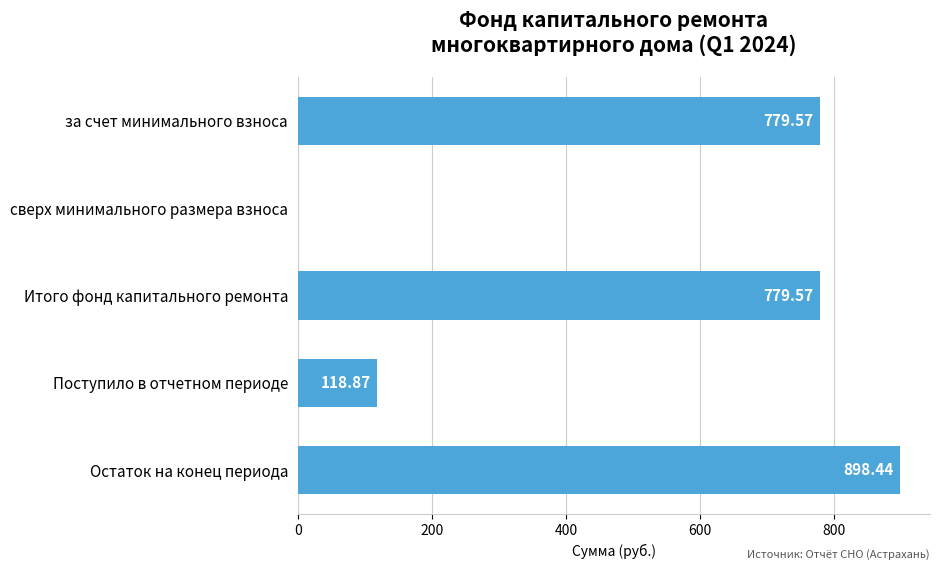

Which has a higher value, Итого фонд капитального ремонта or Остаток на конец периода?

Остаток на конец периода